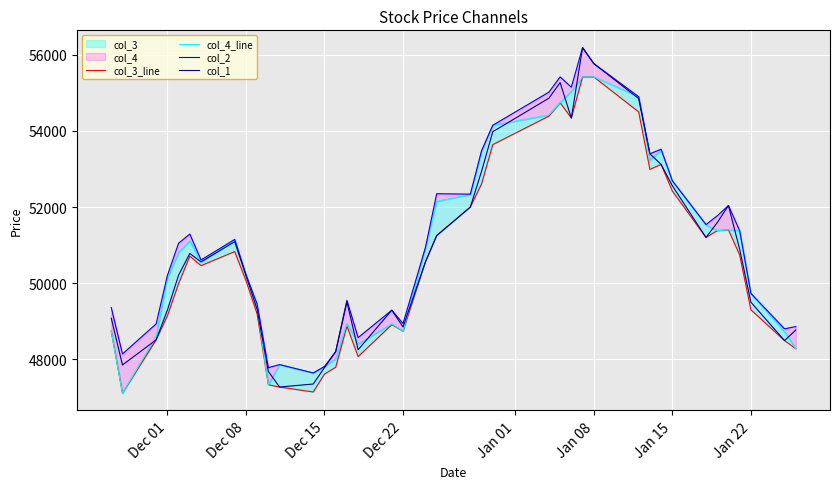

After their last crossing, which series has the higher values: col_4_line or col_1?

col_1